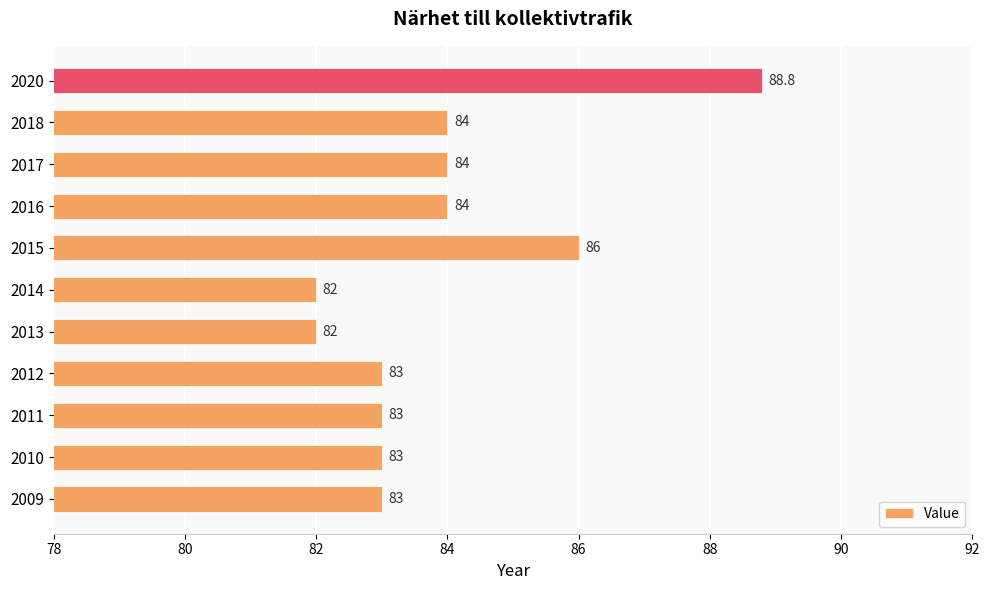

What is the smallest value displayed?

82.0